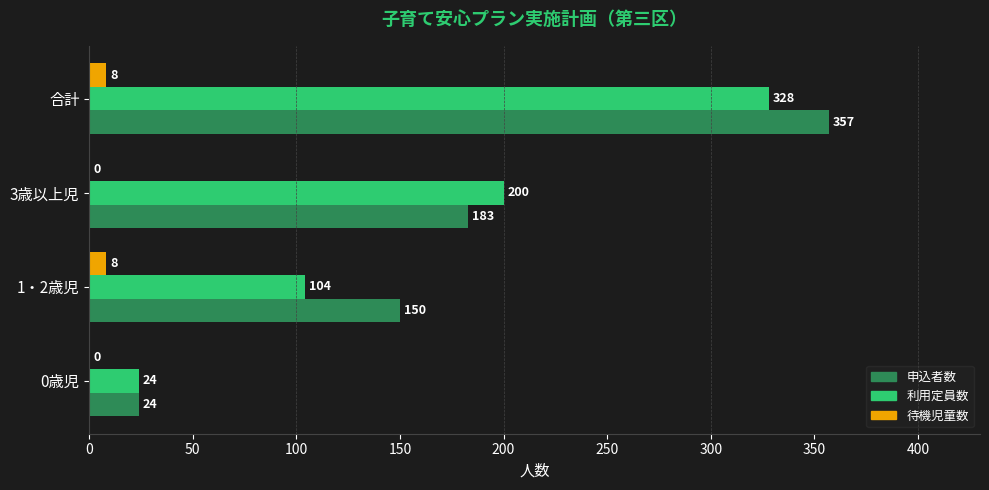

Which series has the largest total across all categories?

申込者数